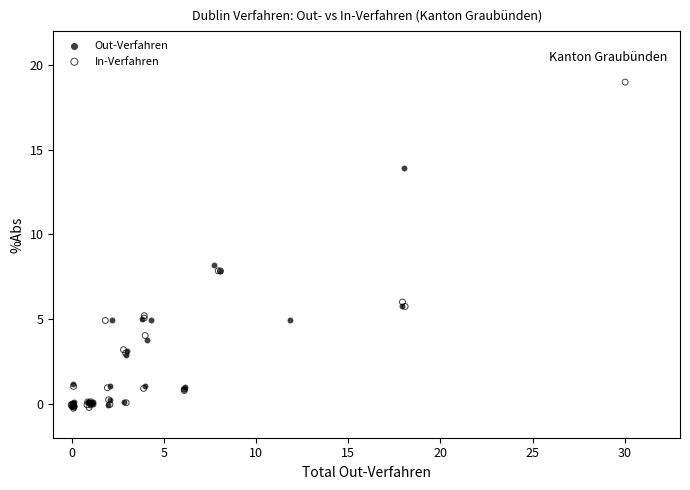

Which series contains the highest Y value?

In-Verfahren